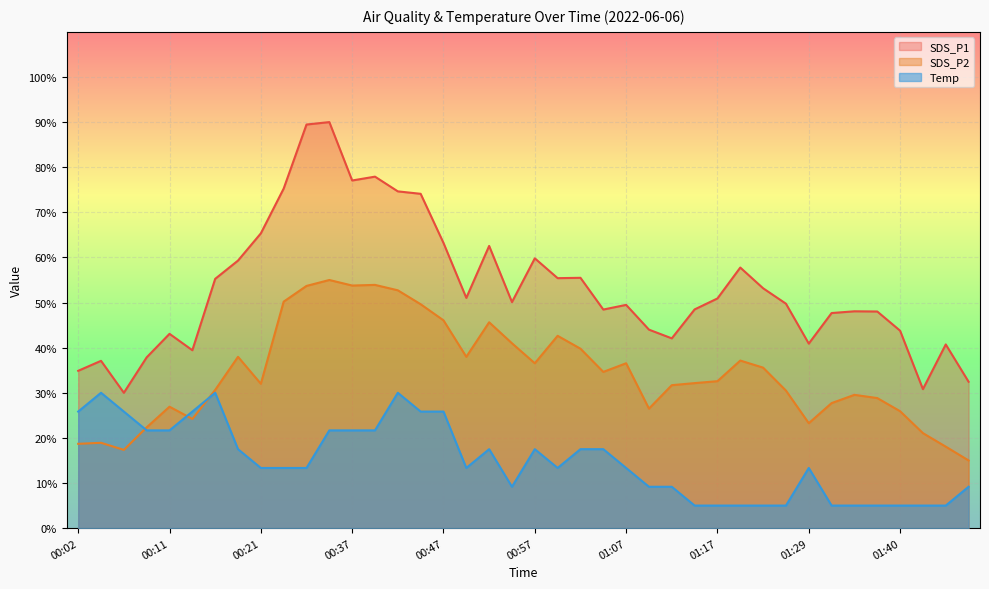

What is the average value of the SDS_P2 series?

34.4